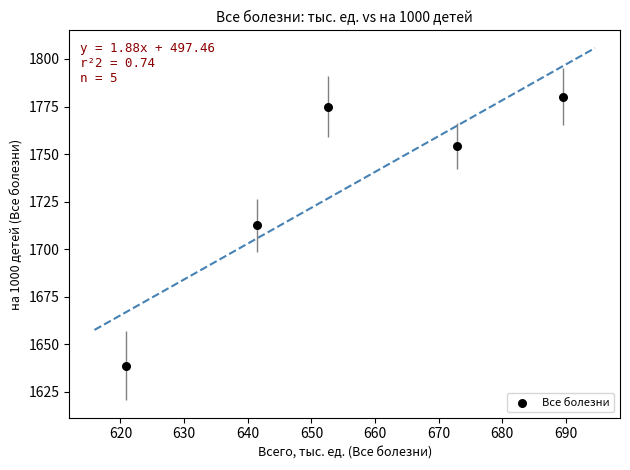

What Y value in the scatter plot is closest to 1709?

1712.6